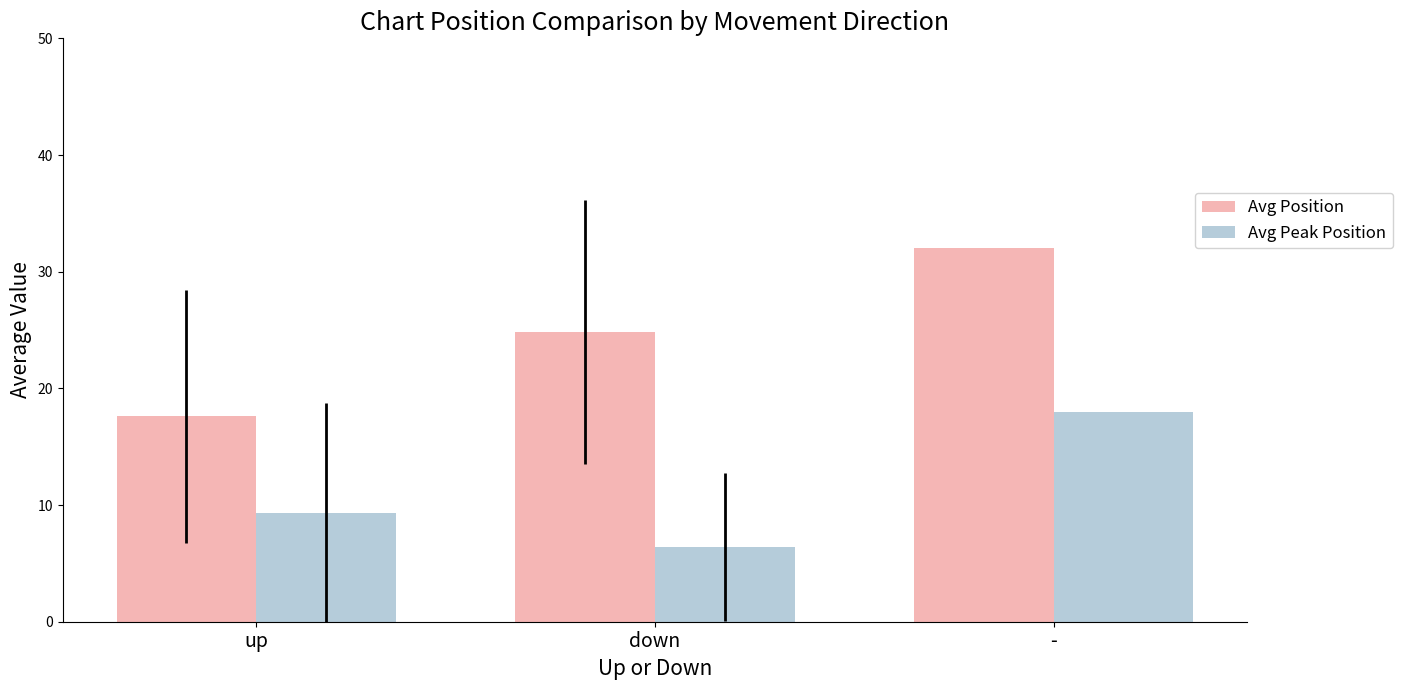

What is the maximum value for Avg Peak Position?

18.0